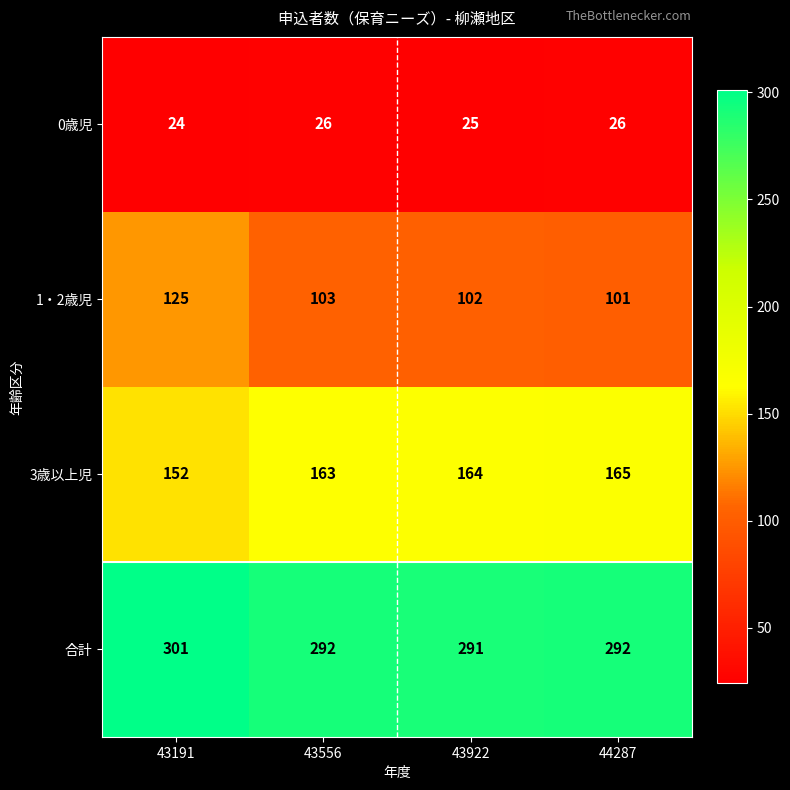

Where is 3歳以上児 nearest to the value 158?

43556